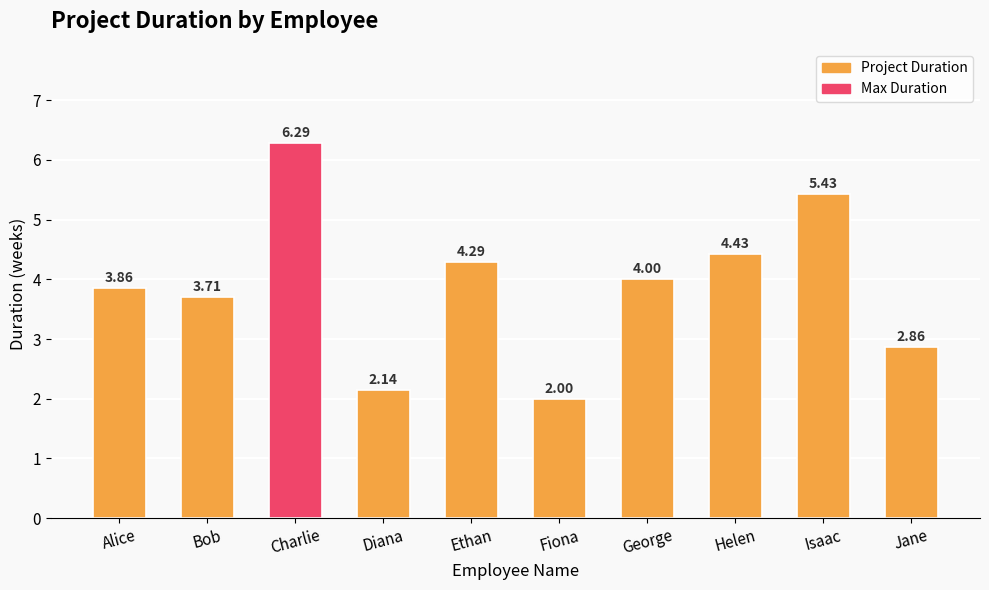

What is the label of the 5th bar from the left?

Ethan